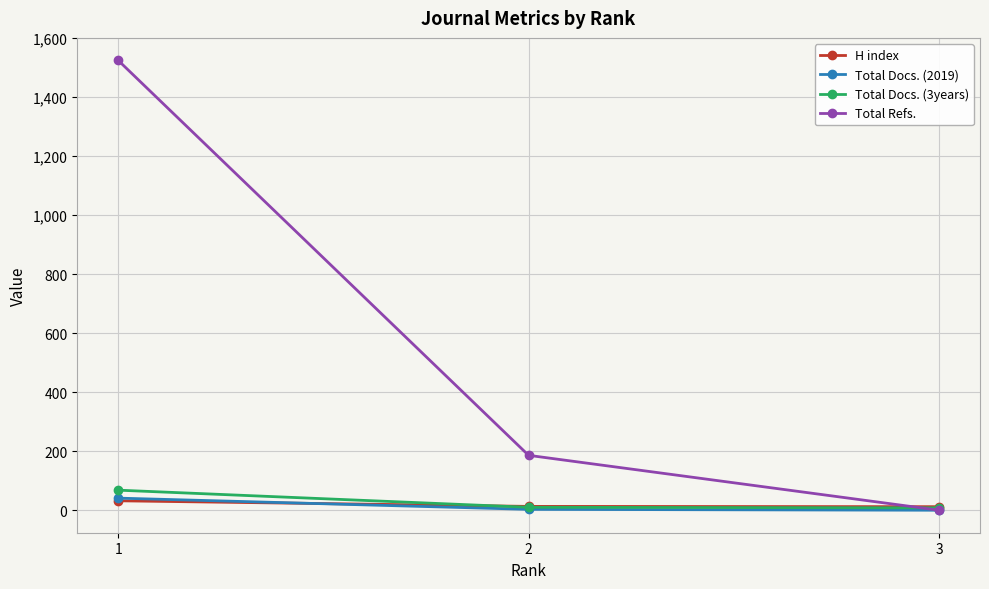

Rank the categories by Total Refs. value from lowest to highest.

3, 2, 1